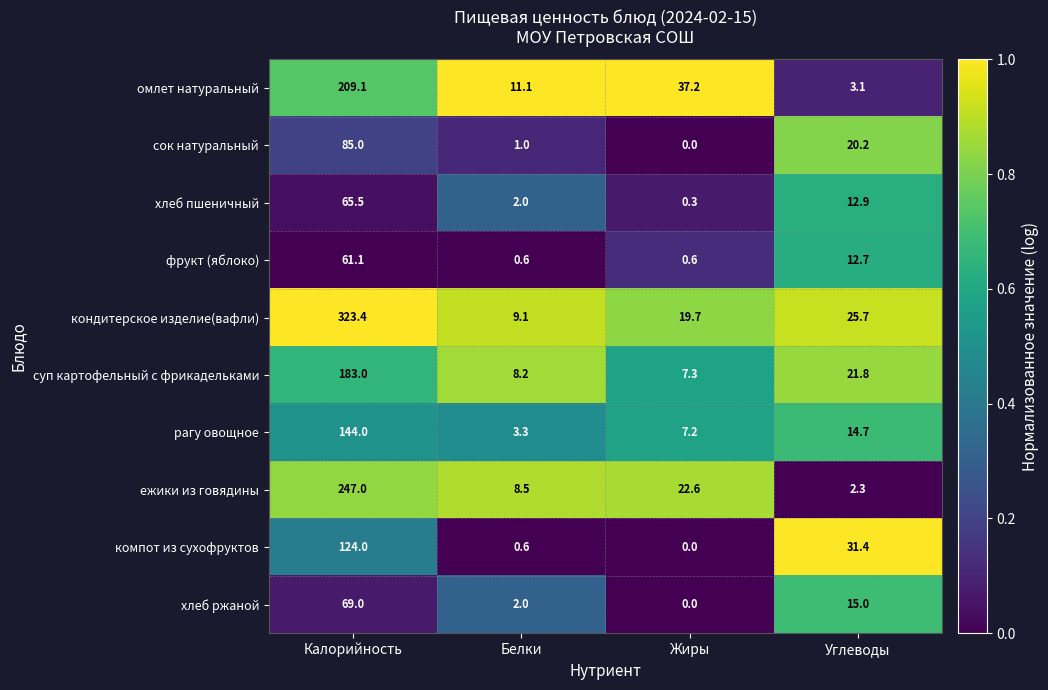

Rank the series at Углеводы from lowest to highest value.

ежики из говядины, омлет натуральный, фрукт (яблоко), хлеб пшеничный, рагу овощное, хлеб ржаной, сок натуральный, суп картофельный с фрикадельками, кондитерское изделие(вафли), компот из сухофруктов